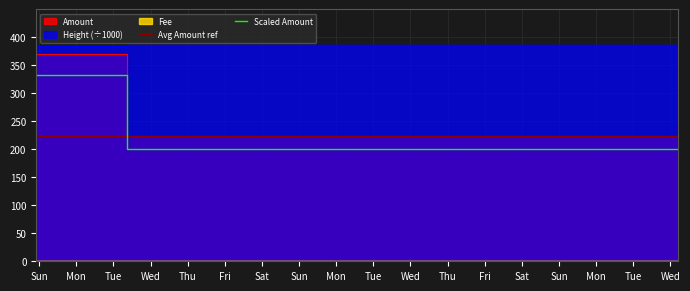

True or false: Height and Amount cross at least once.

False